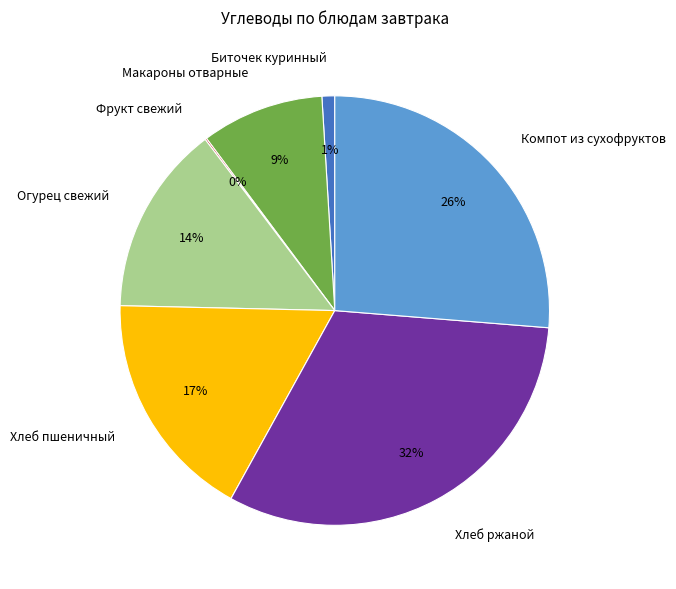

The Биточек куринный slice represents 1% of the pie. True or false?

True